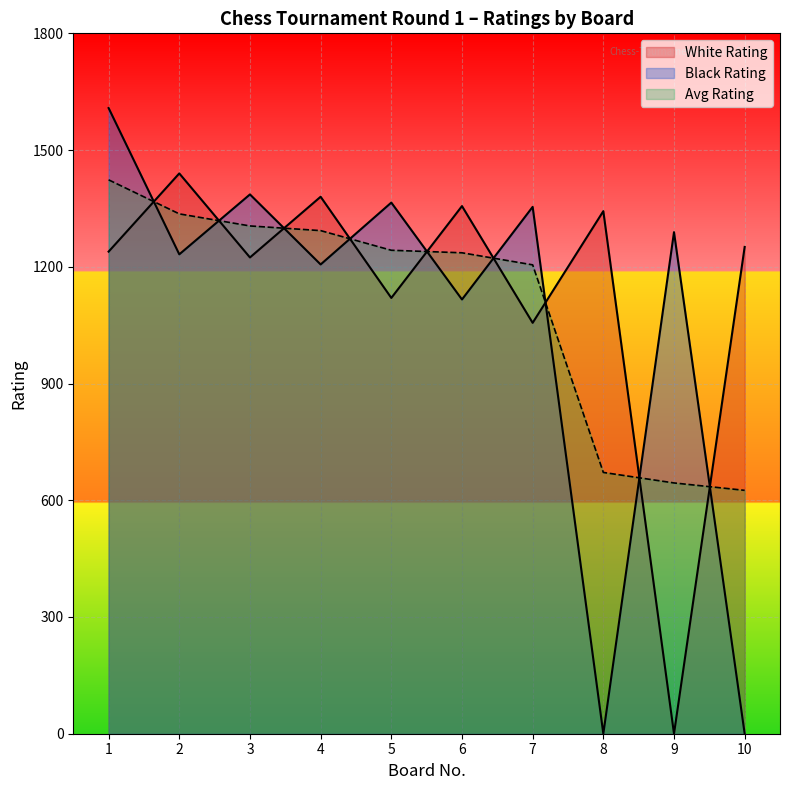

Is it true that Jansone Melanija Luize equals 1120 at 5?

True